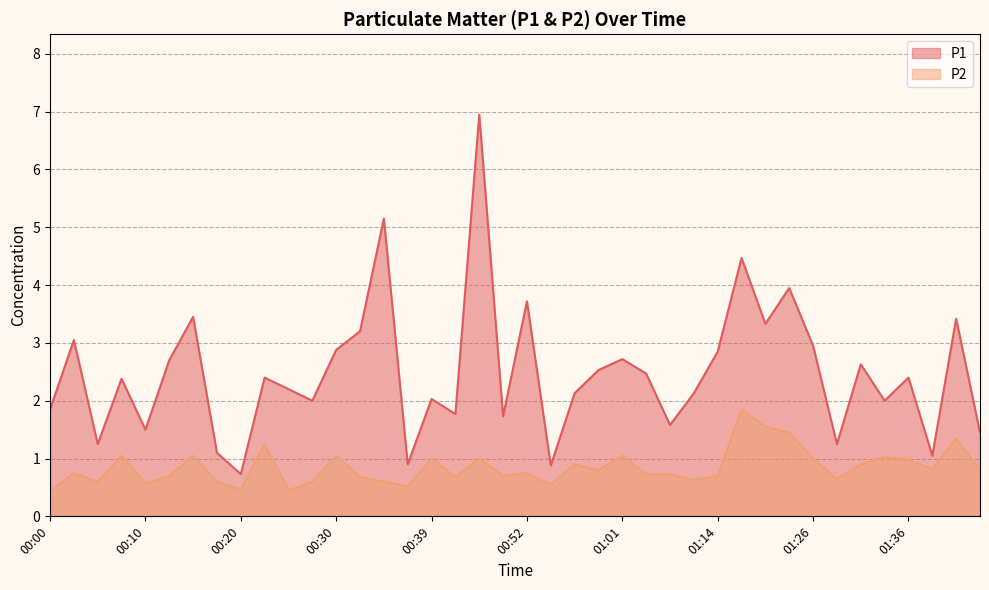

The P1 series shows 0.6 at 00:39. True or false?

False